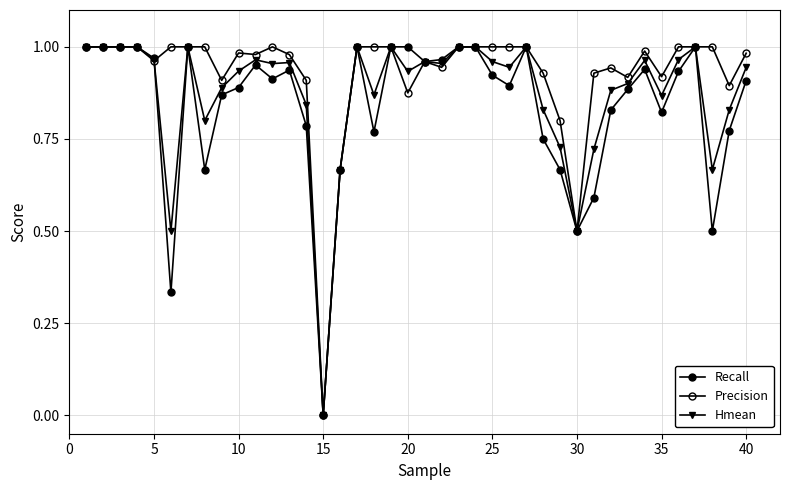

How many data points in Precision are above 0?

39